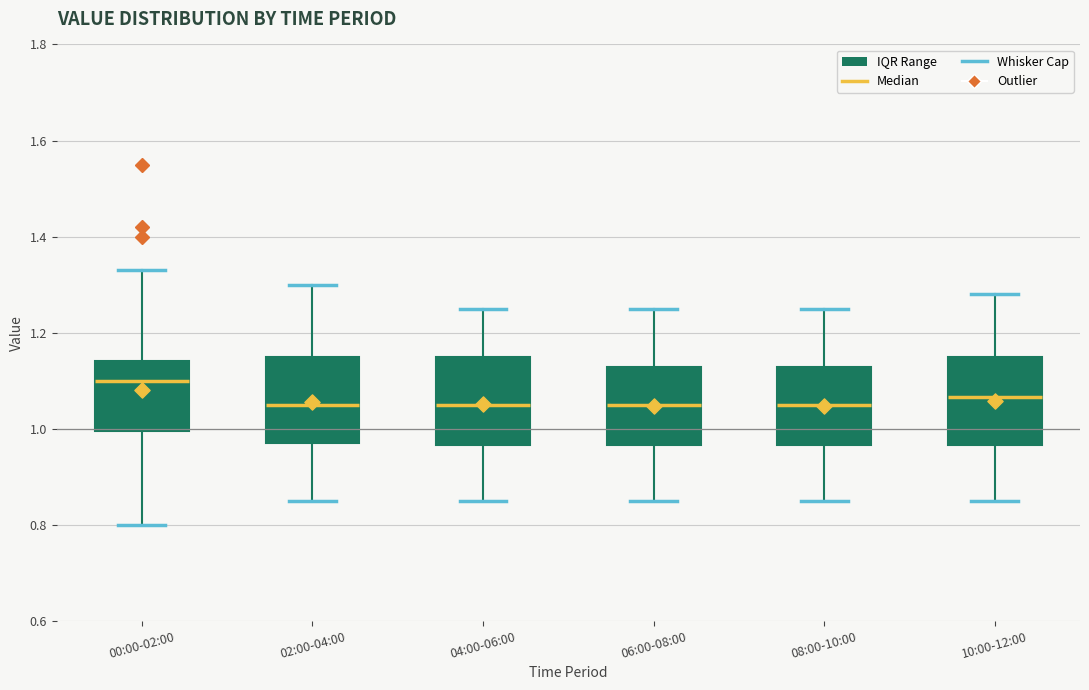

Reading left to right, read every box against the y-axis: the position of its median line, the range the box covers, and the ends of its whiskers. The values are not printed on the chart, so give them approximately, as read against the axis.

00:00-02:00: median 1.10, box 1.00 to 1.14, whiskers 0.80 to 1.34
02:00-04:00: median 1.06, box 0.98 to 1.16, whiskers 0.86 to 1.30
04:00-06:00: median 1.06, box 0.96 to 1.16, whiskers 0.86 to 1.26
06:00-08:00: median 1.06, box 0.96 to 1.12, whiskers 0.86 to 1.26
08:00-10:00: median 1.06, box 0.96 to 1.12, whiskers 0.86 to 1.26
10:00-12:00: median 1.06, box 0.96 to 1.16, whiskers 0.86 to 1.28